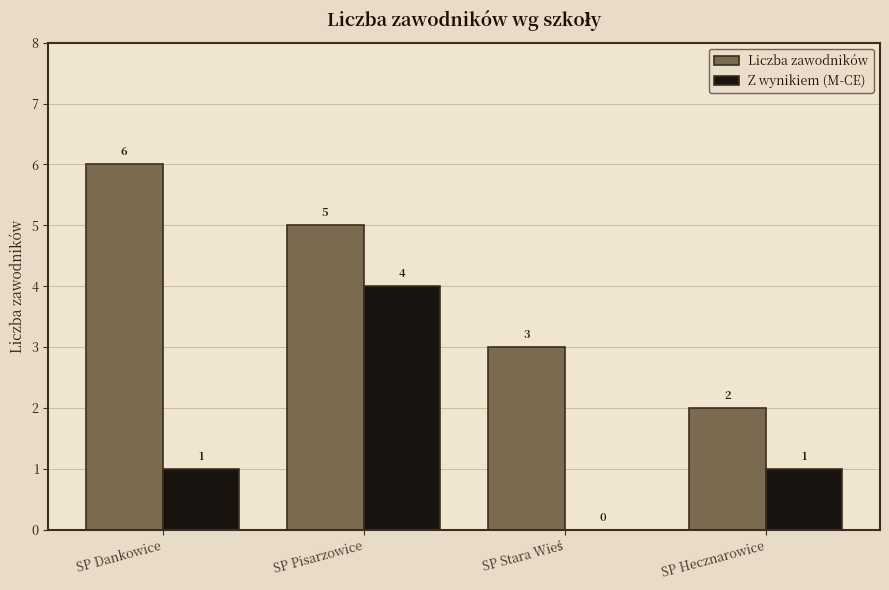

Which series has the largest total across all categories?

Liczba zawodników